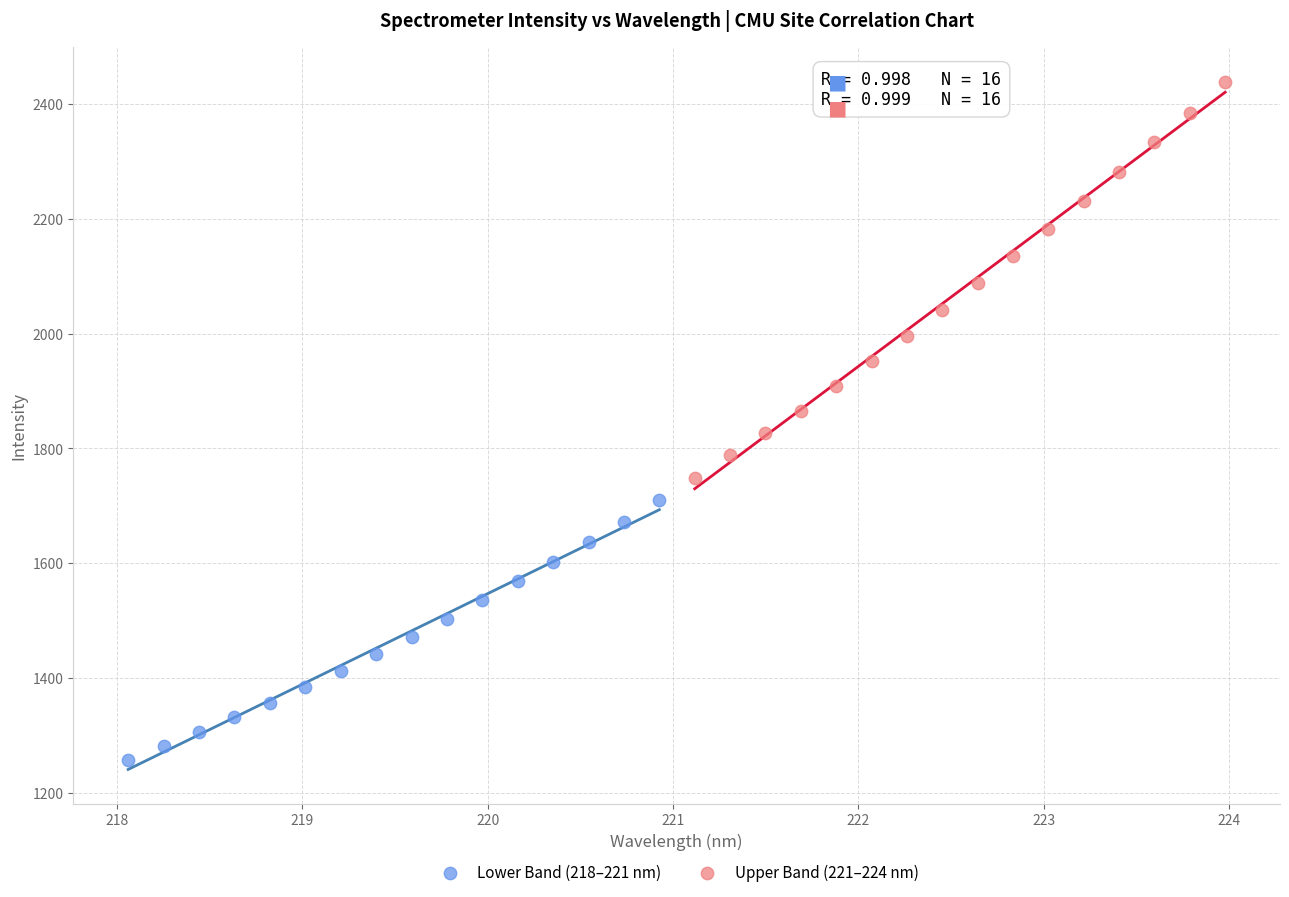

Which series contains the highest Y value?

Upper Band (221–224 nm)